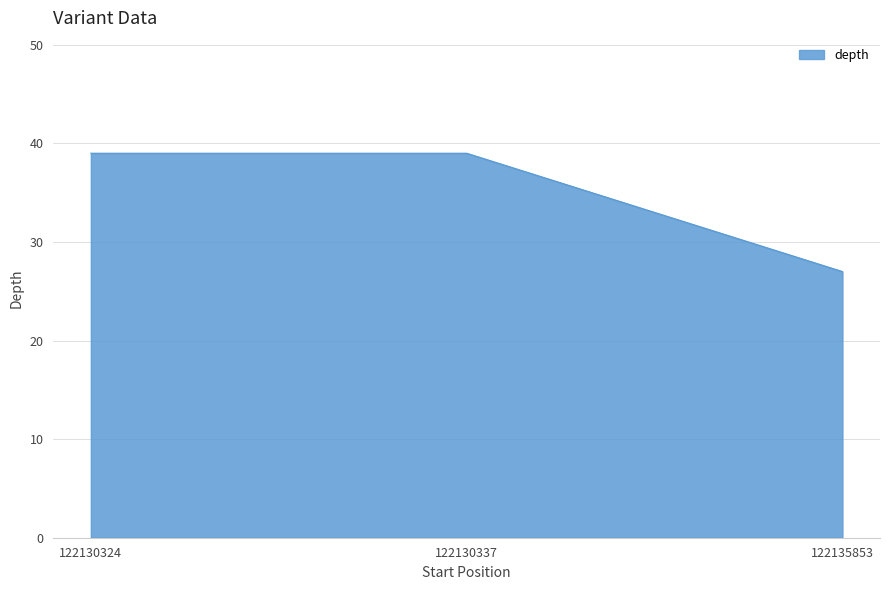

What is the maximum value shown in the chart?

39